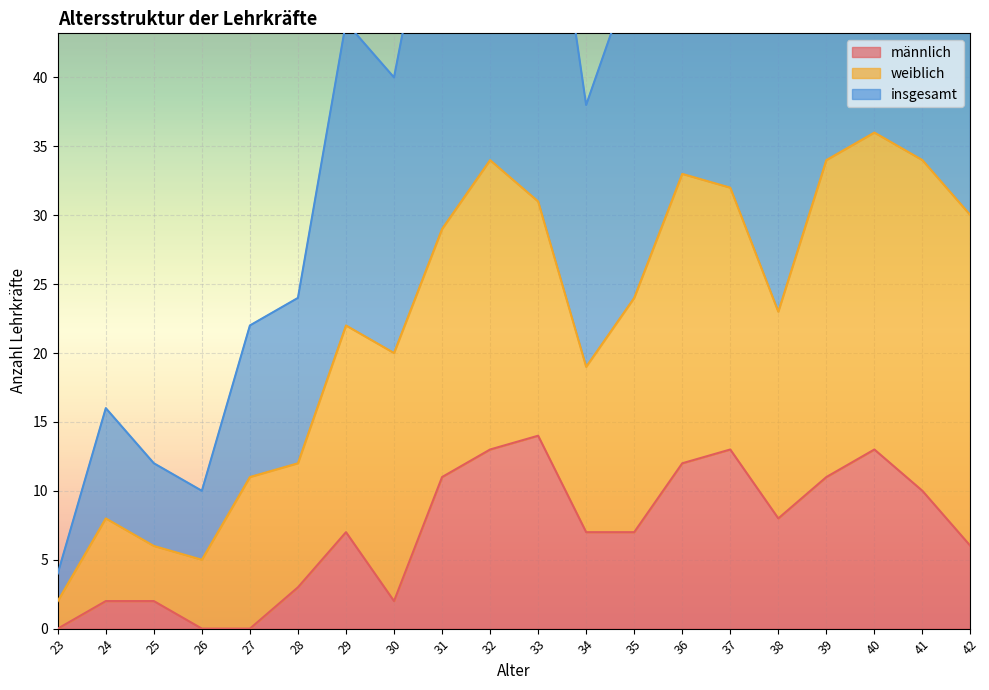

Between 34 and 36, which series saw the biggest shift?

insgesamt